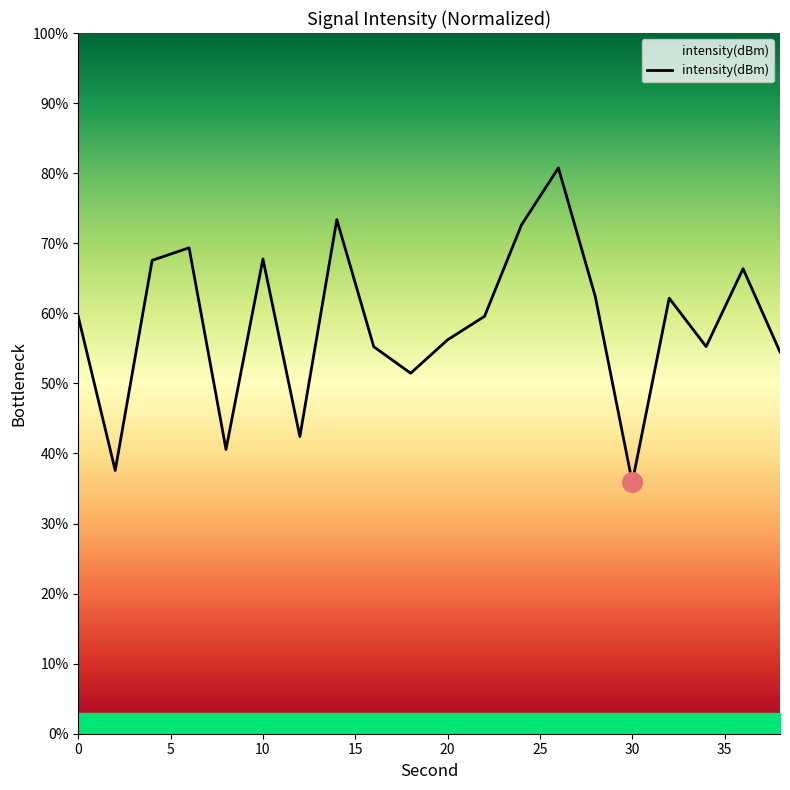

What is the change in value from 4 to 32?

-5.4